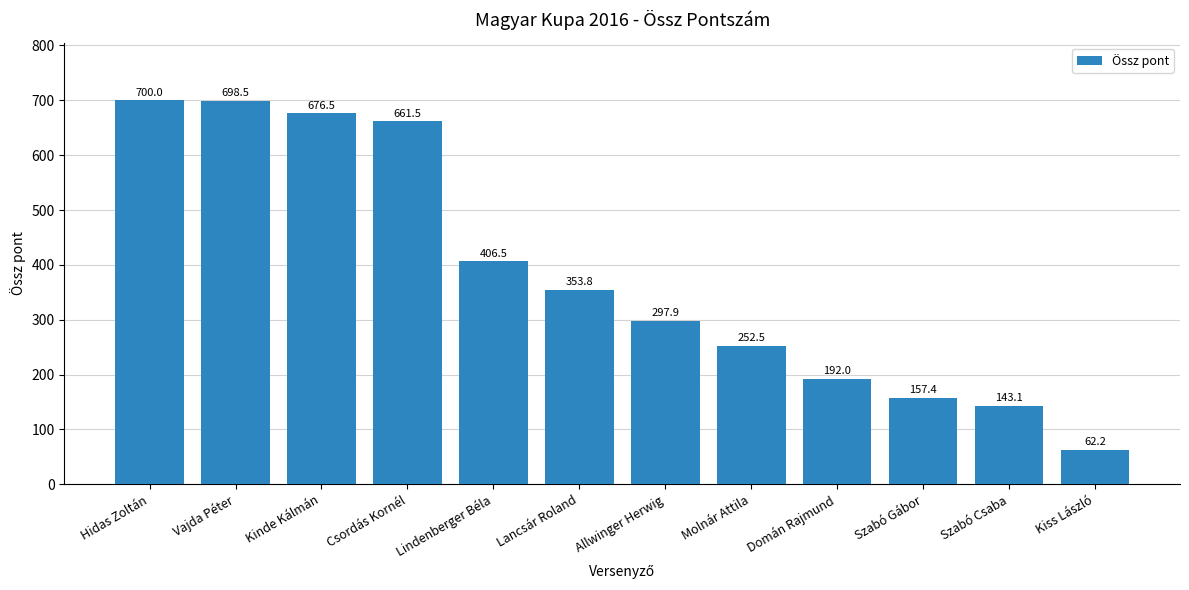

What is the sum of all values?

4602.0